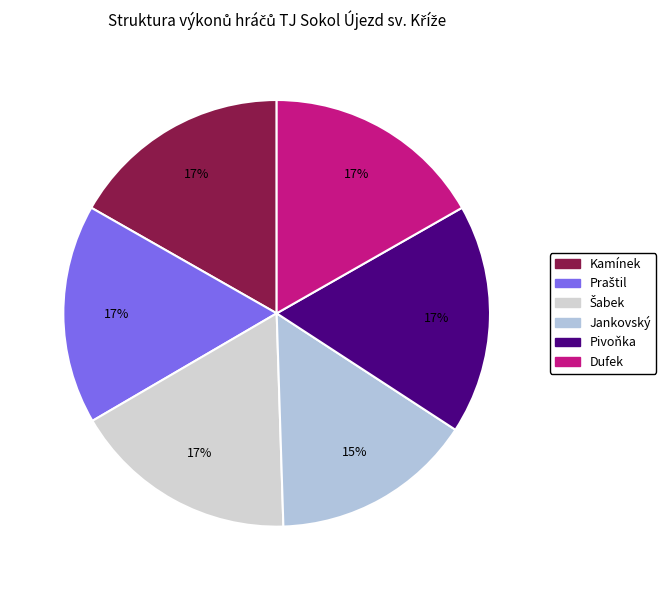

How many segments does this pie chart have?

6